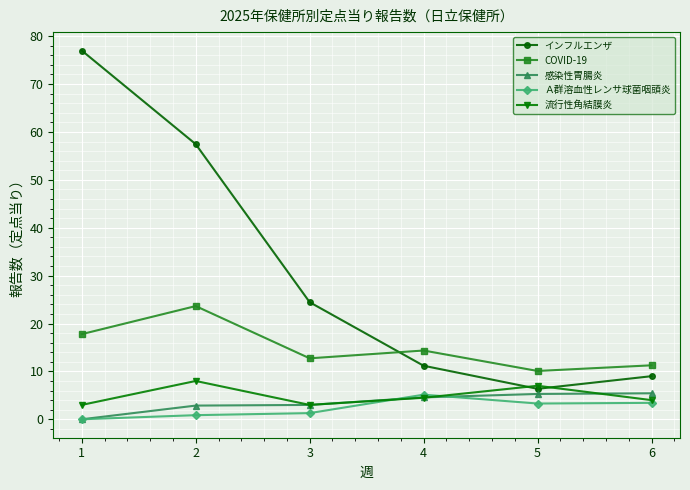

True or false: 流行性角結膜炎 has a value of 12.2 at 2.

False